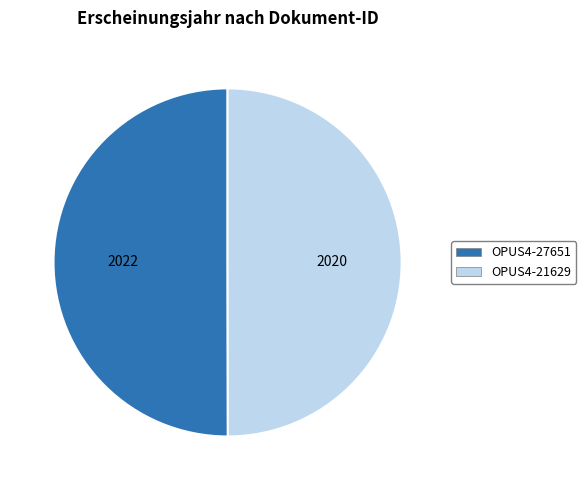

The OPUS4-27651 slice represents 50% of the pie. True or false?

True